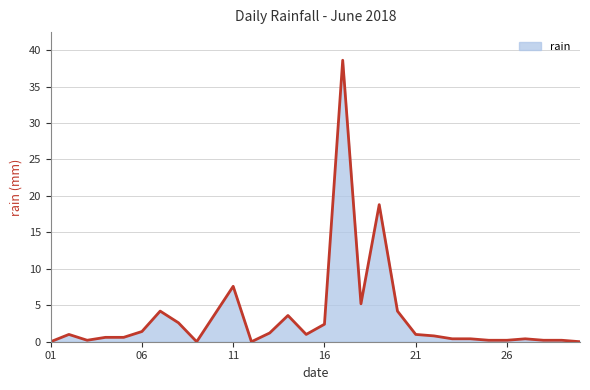

What is the maximum value shown in the chart?

38.6